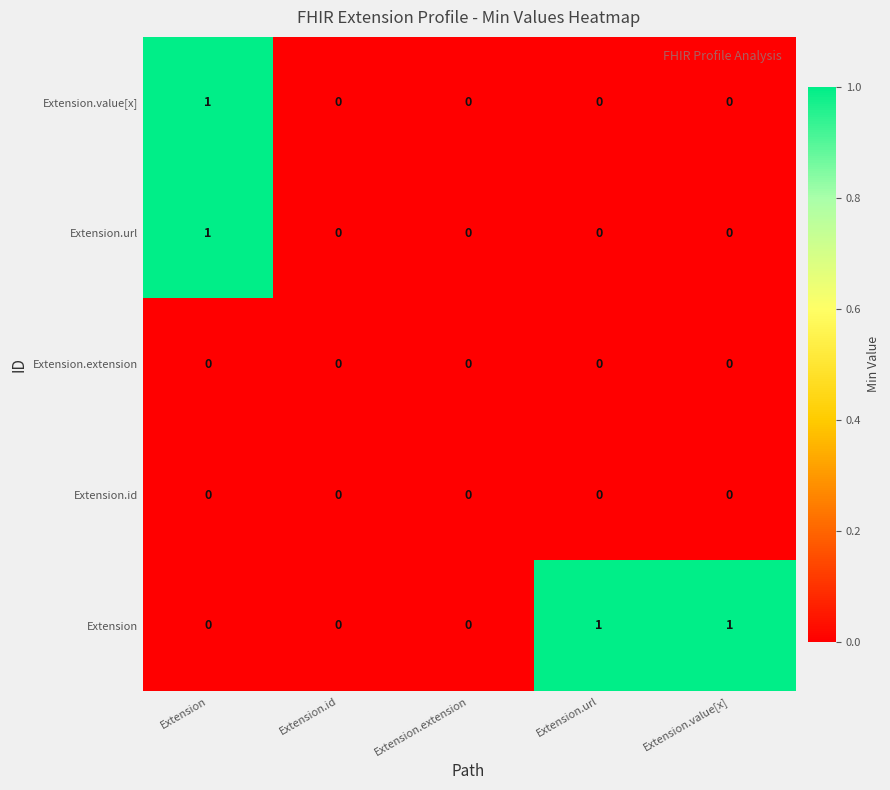

Reading left to right, extract all data points from this chart.

Extension.value[x]: Extension=1	Extension.id=0	Extension.extension=0	Extension.url=0	Extension.value[x]=0
Extension.url: Extension=1	Extension.id=0	Extension.extension=0	Extension.url=0	Extension.value[x]=0
Extension.extension: Extension=0	Extension.id=0	Extension.extension=0	Extension.url=0	Extension.value[x]=0
Extension.id: Extension=0	Extension.id=0	Extension.extension=0	Extension.url=0	Extension.value[x]=0
Extension: Extension=0	Extension.id=0	Extension.extension=0	Extension.url=1	Extension.value[x]=1